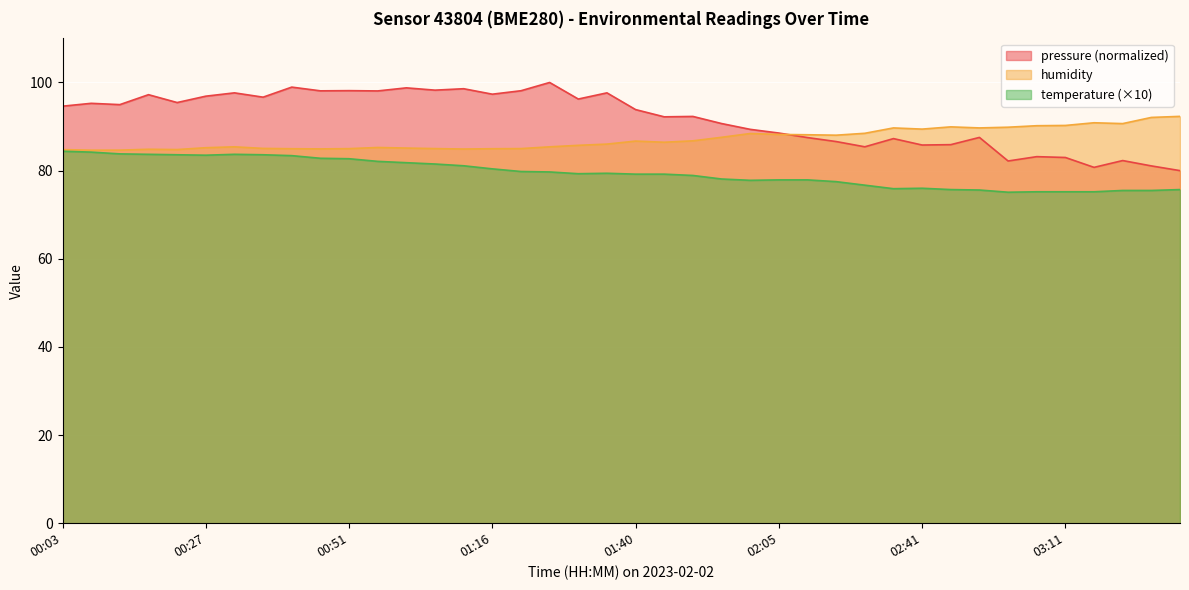

Which has a higher value, 02:41 or 01:01?

01:01